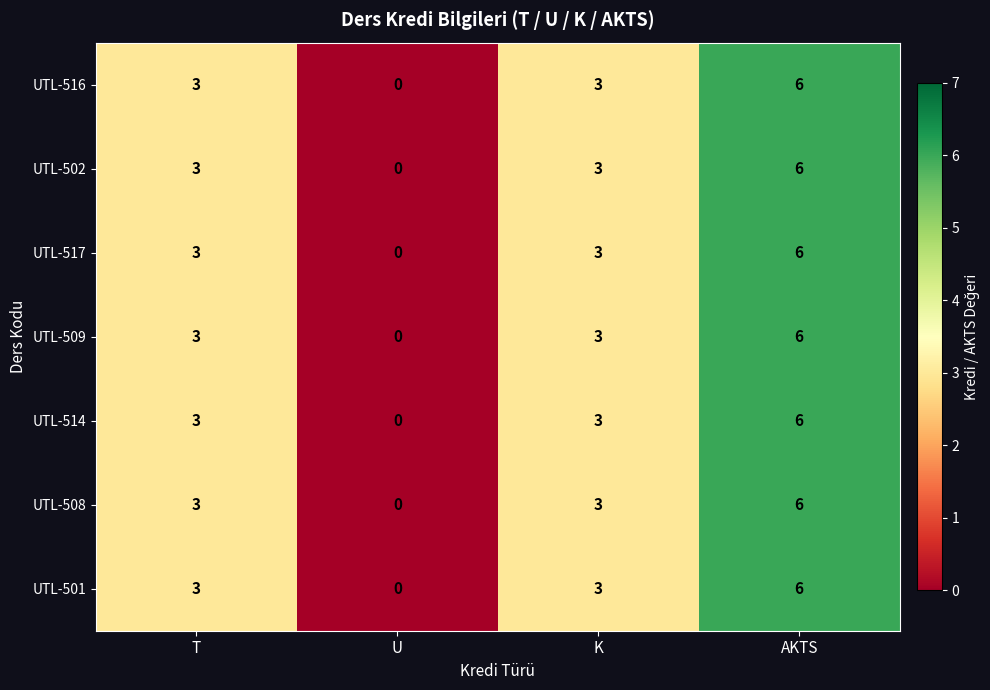

True or false: UTL-509 has a value of 6 at AKTS.

True